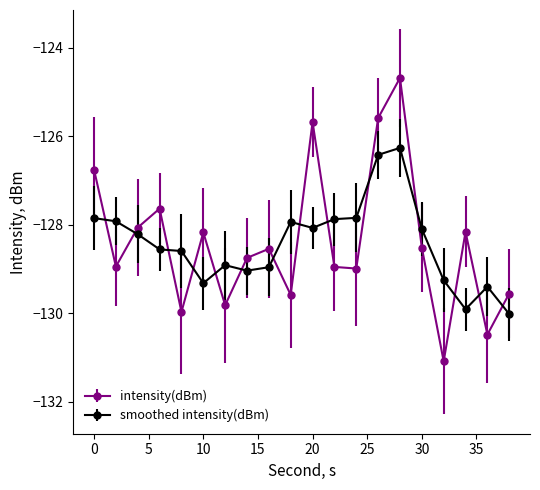

What is the difference between the maximum and minimum values in the intensity(dBm) series?

6.4